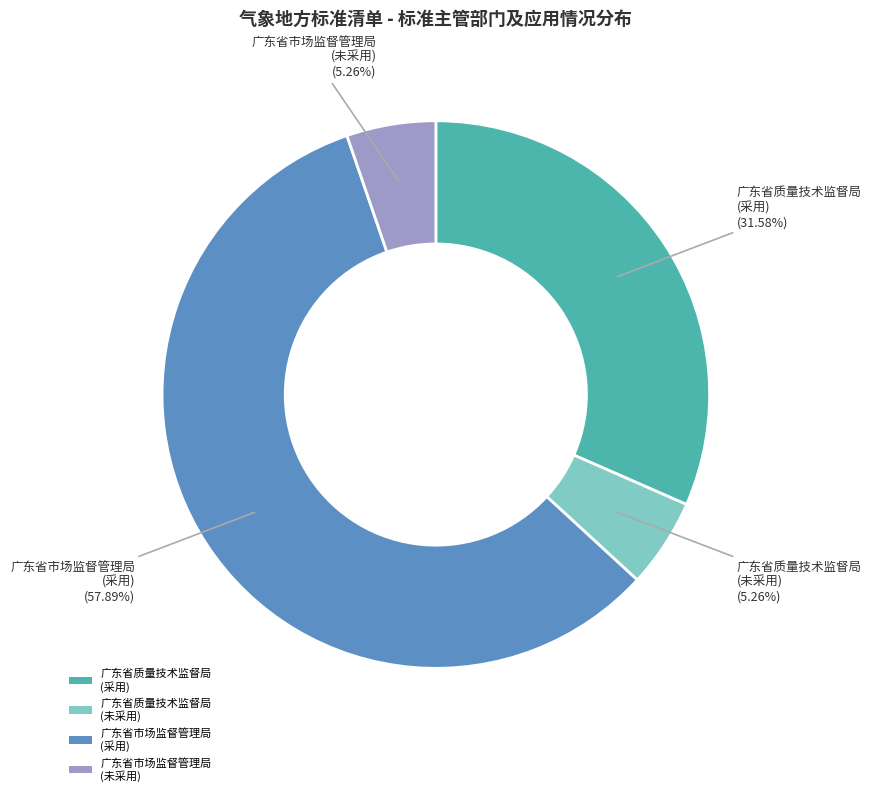

Does 广东省市场监督管理局 (采用) account for over 50% of the chart?

Yes